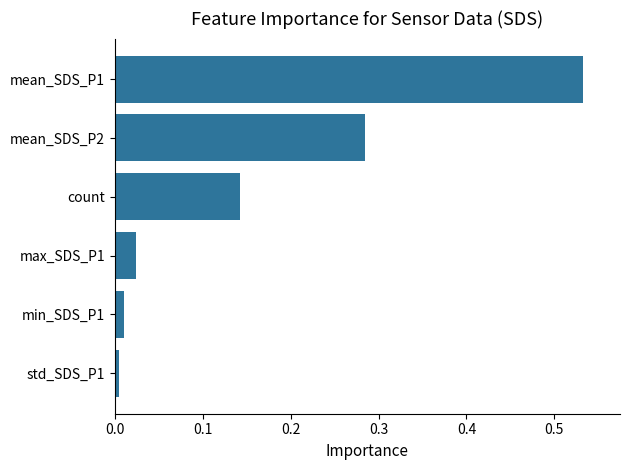

Which has a higher value, mean_SDS_P2 or mean_SDS_P1?

mean_SDS_P1